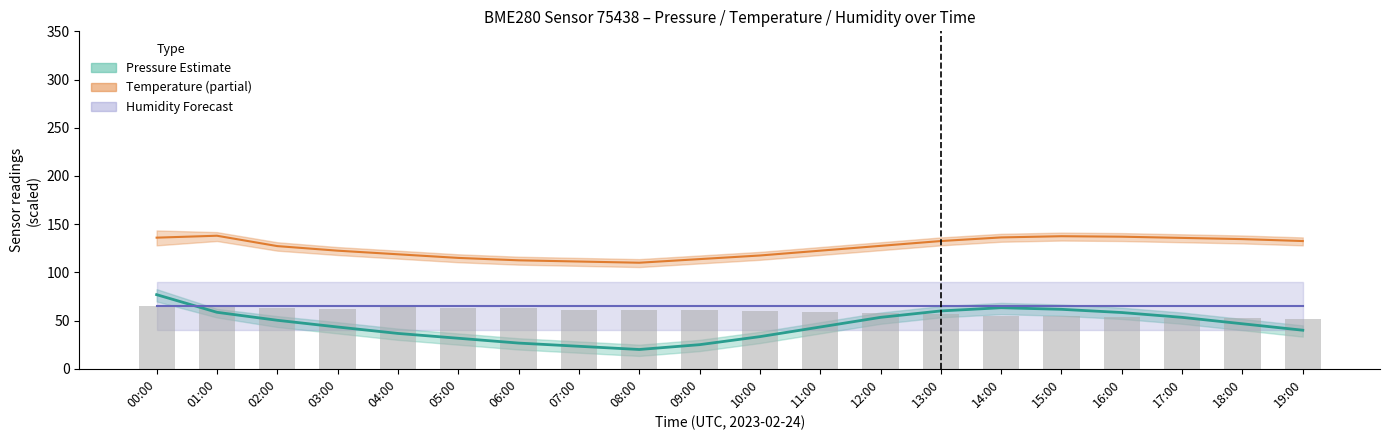

At how many categories does at least one series exceed 56?

20